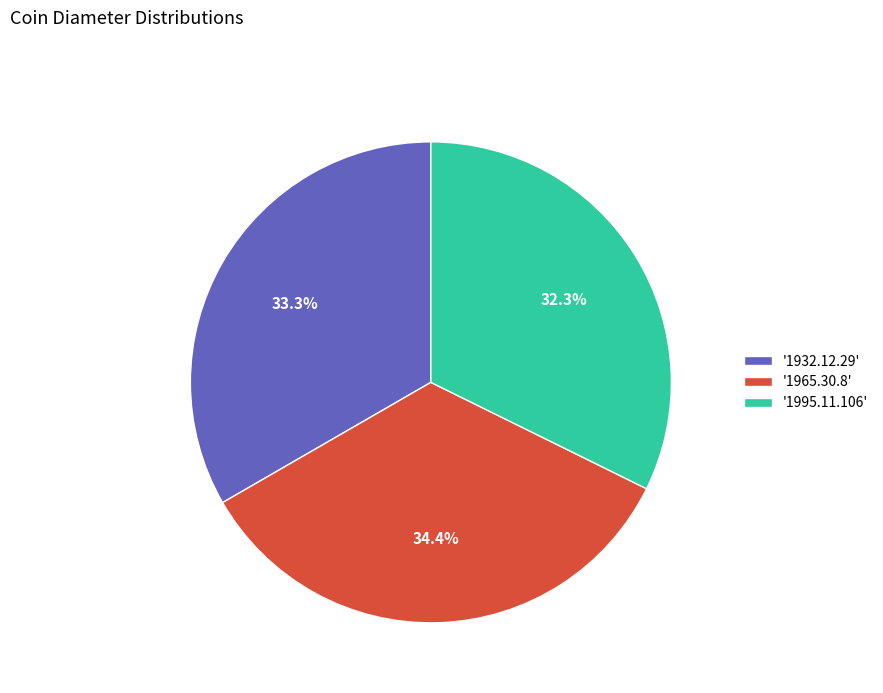

Combined, do '1965.30.8' and '1995.11.106' account for over 50%?

Yes